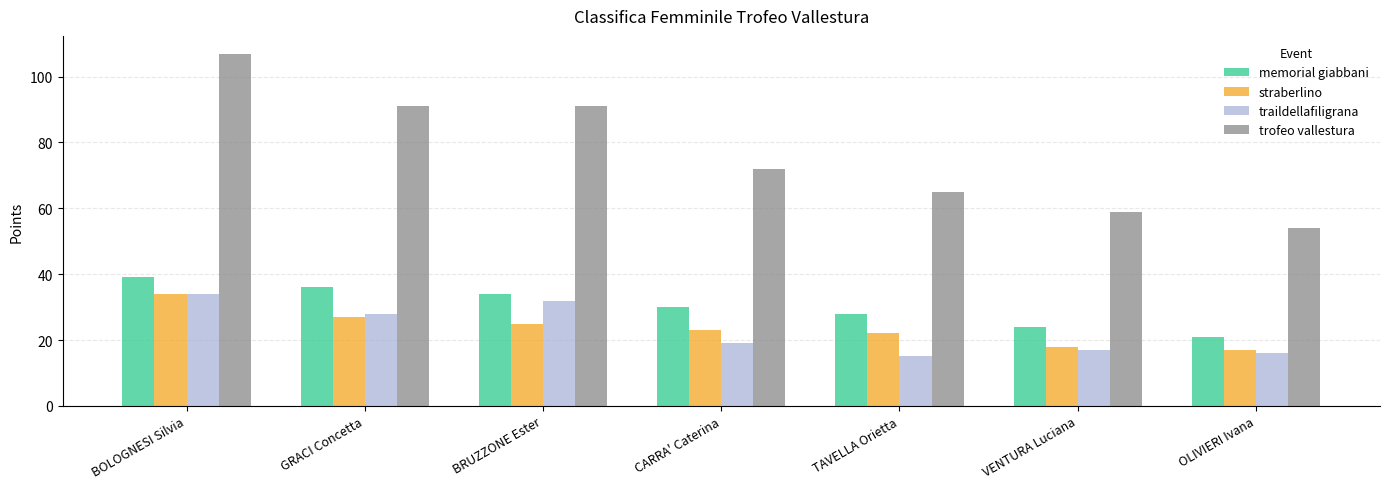

How many bars are there in each group?

4